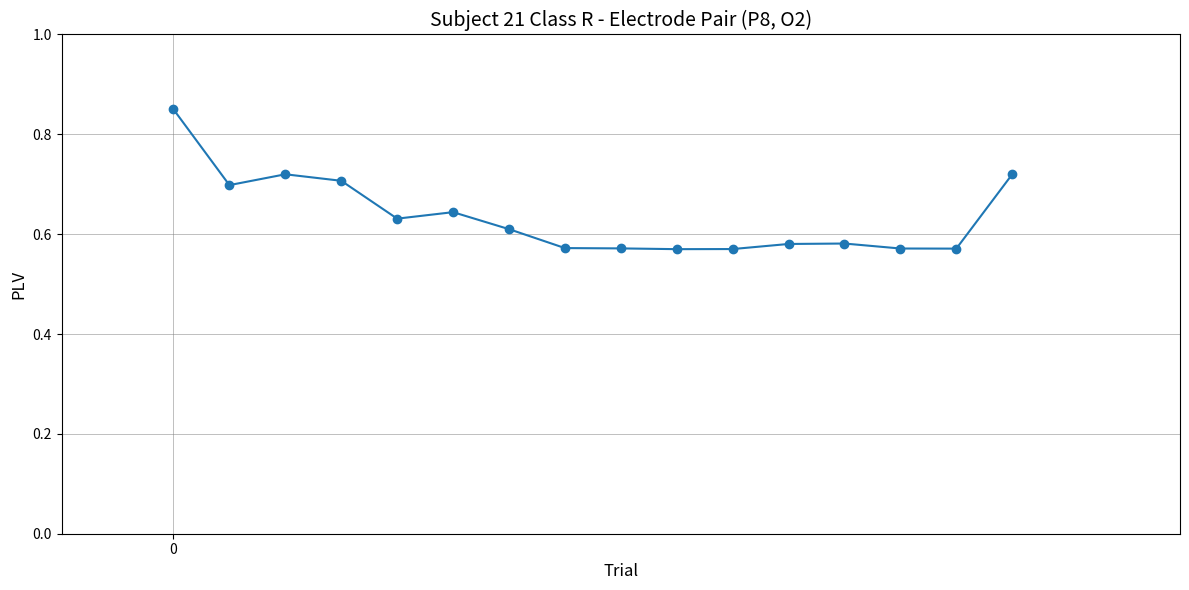

True or false: there are more than 2 points higher than both neighbors.

True